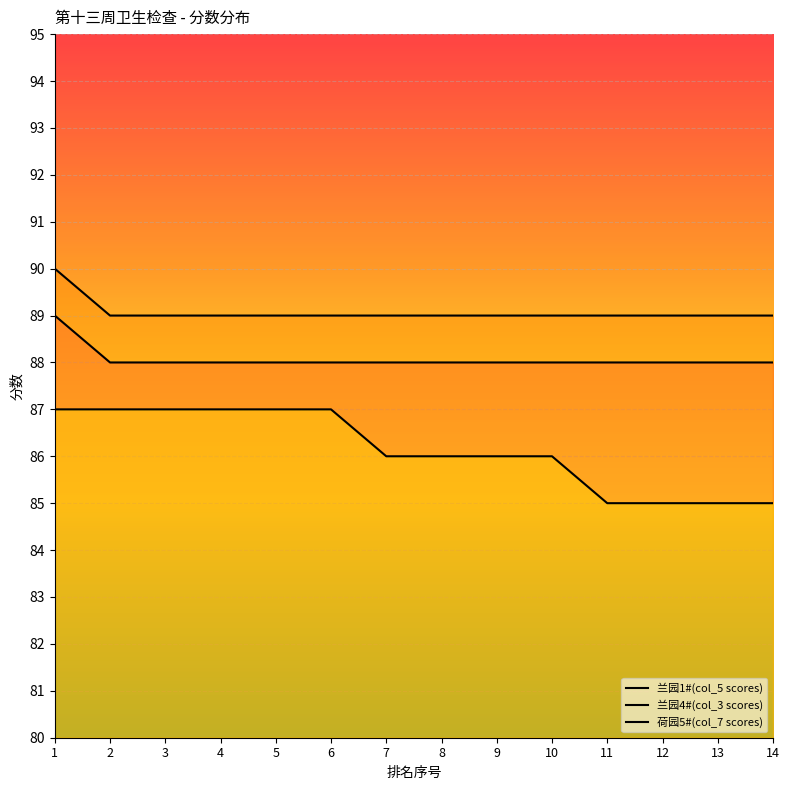

Is the value of 兰园4#(col_3 scores) at 13 greater than the value of 荷园5#(col_7 scores) at 2?

Yes